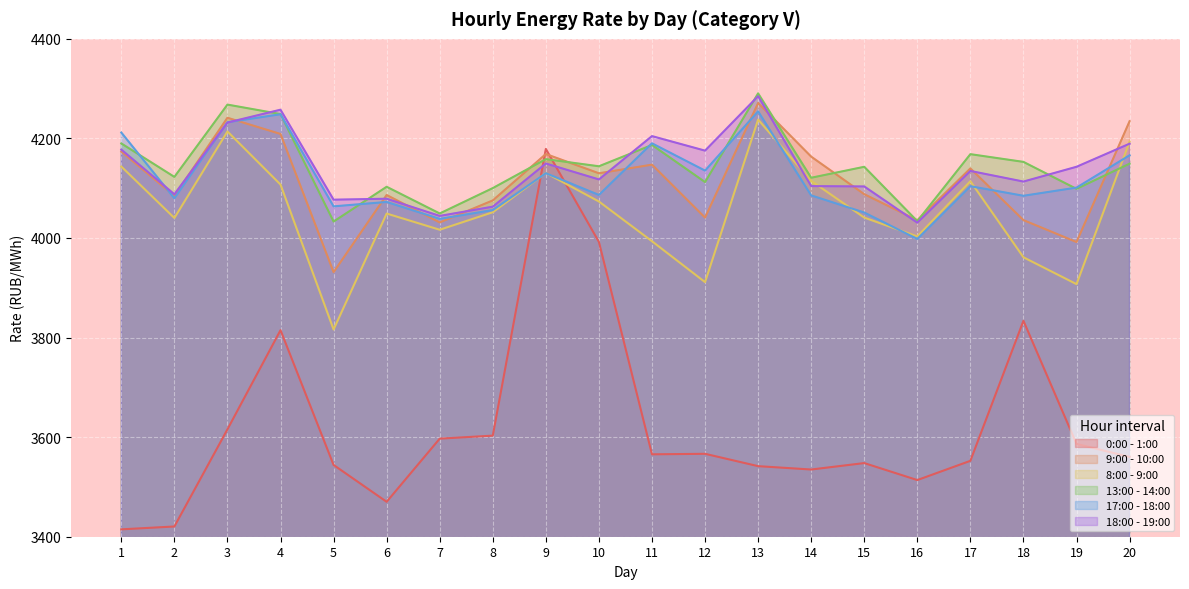

What is the difference between the maximum and minimum values in the 13:00 - 14:00 series?

257.5